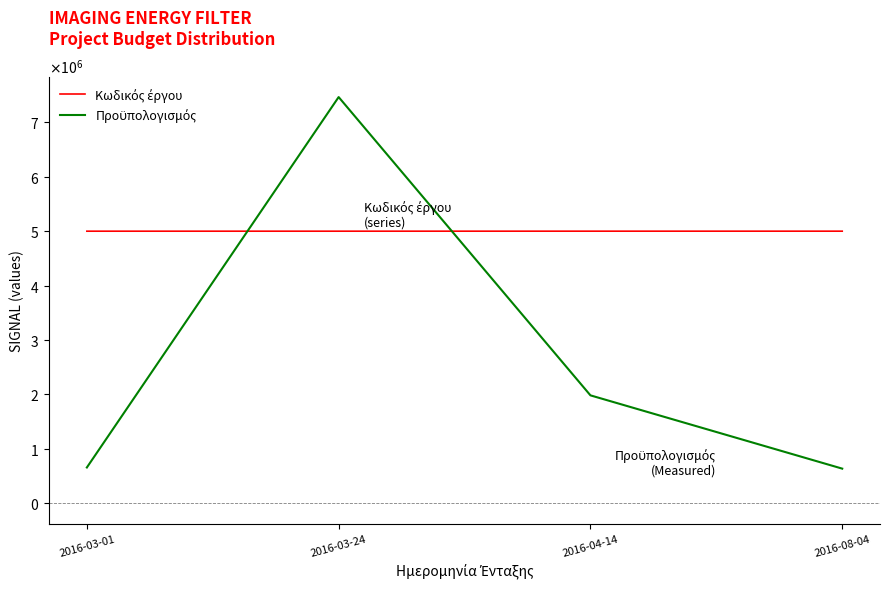

At how many categories does at least one series exceed 2193717?

4